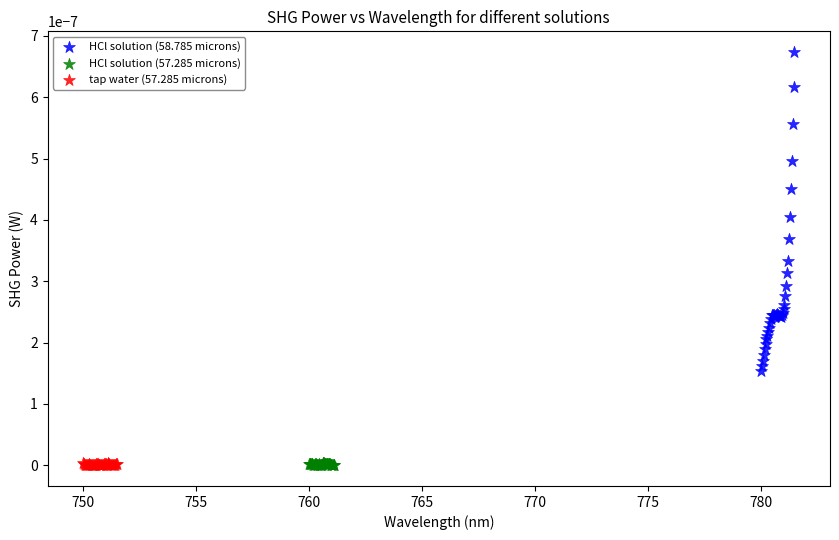

Which series has the largest Y range (max minus min)?

HCl solution (58.785 microns)